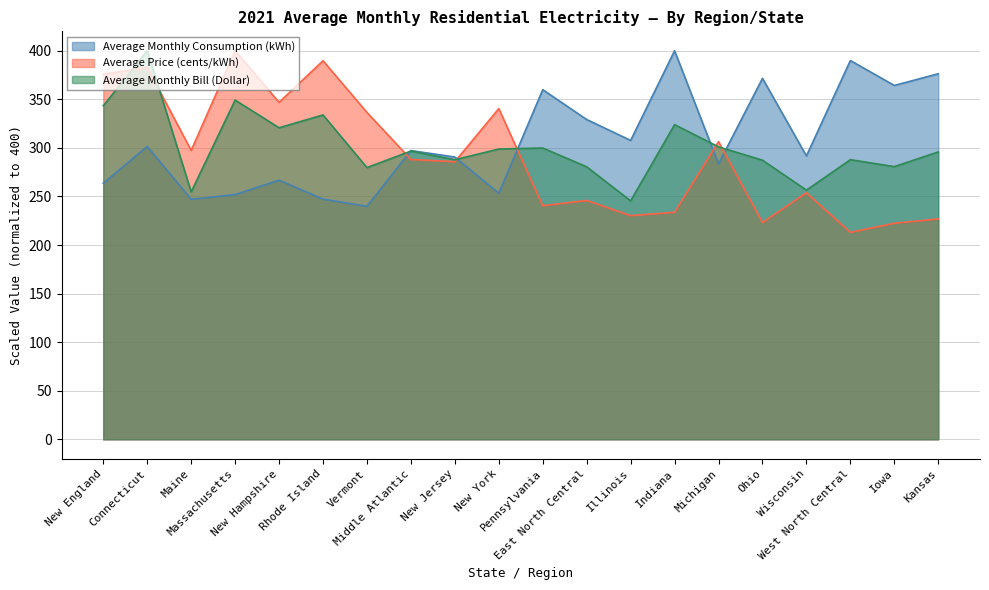

At which category does the chart reach its minimum across all series?

West North Central